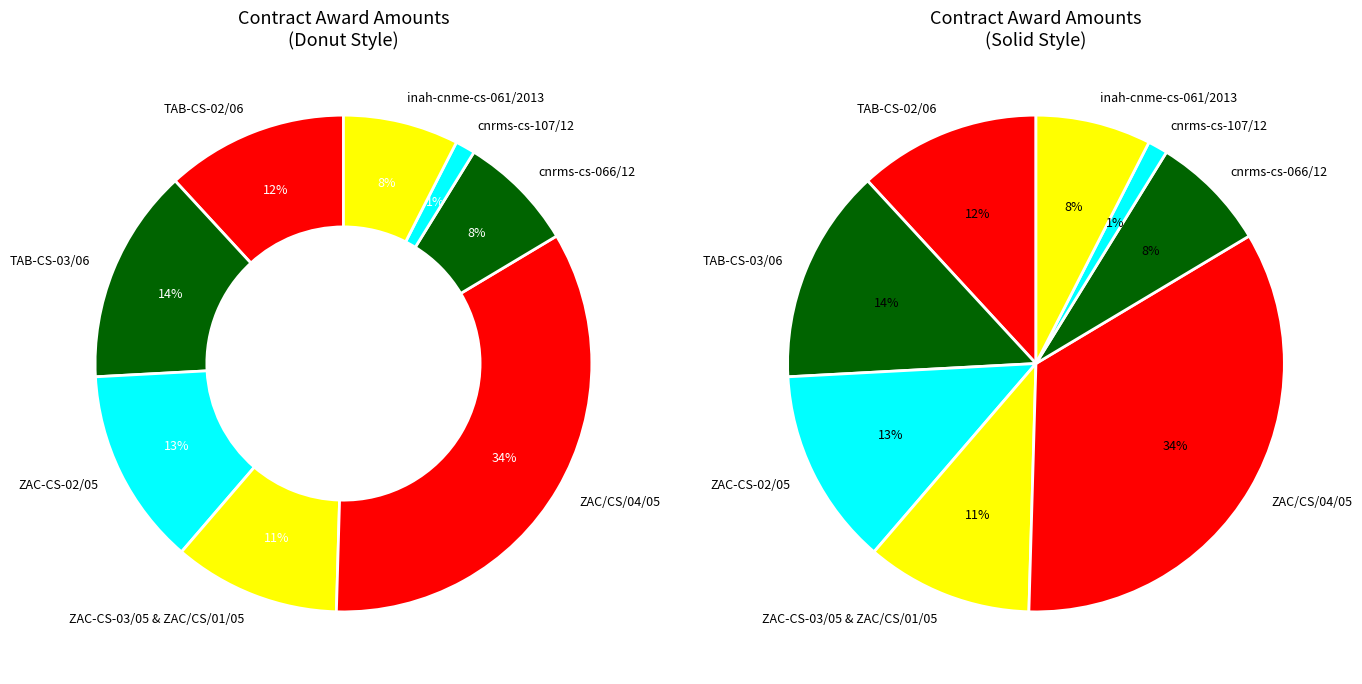

Is ZAC/CS/01/05 the majority of the pie?

No